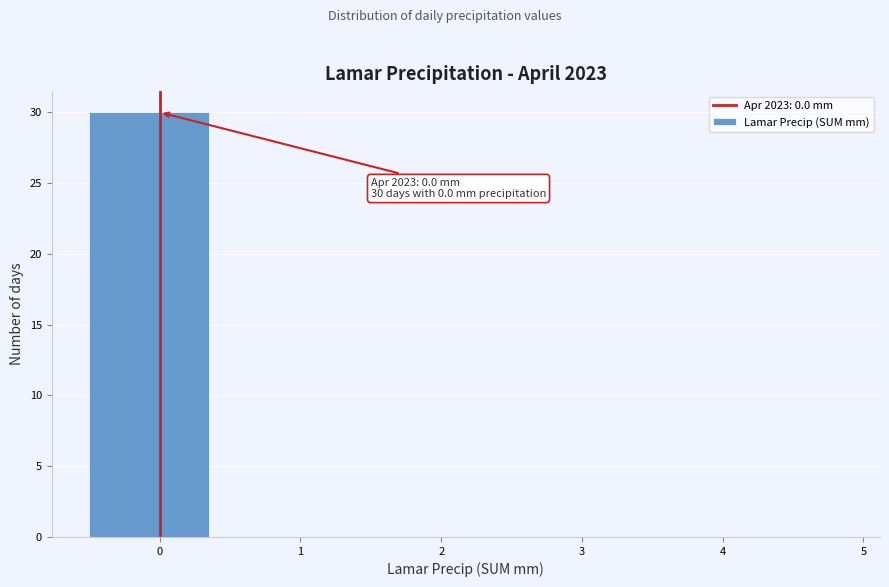

Over which range of the x-axis is the bar tallest?

-0.5 to 0.5